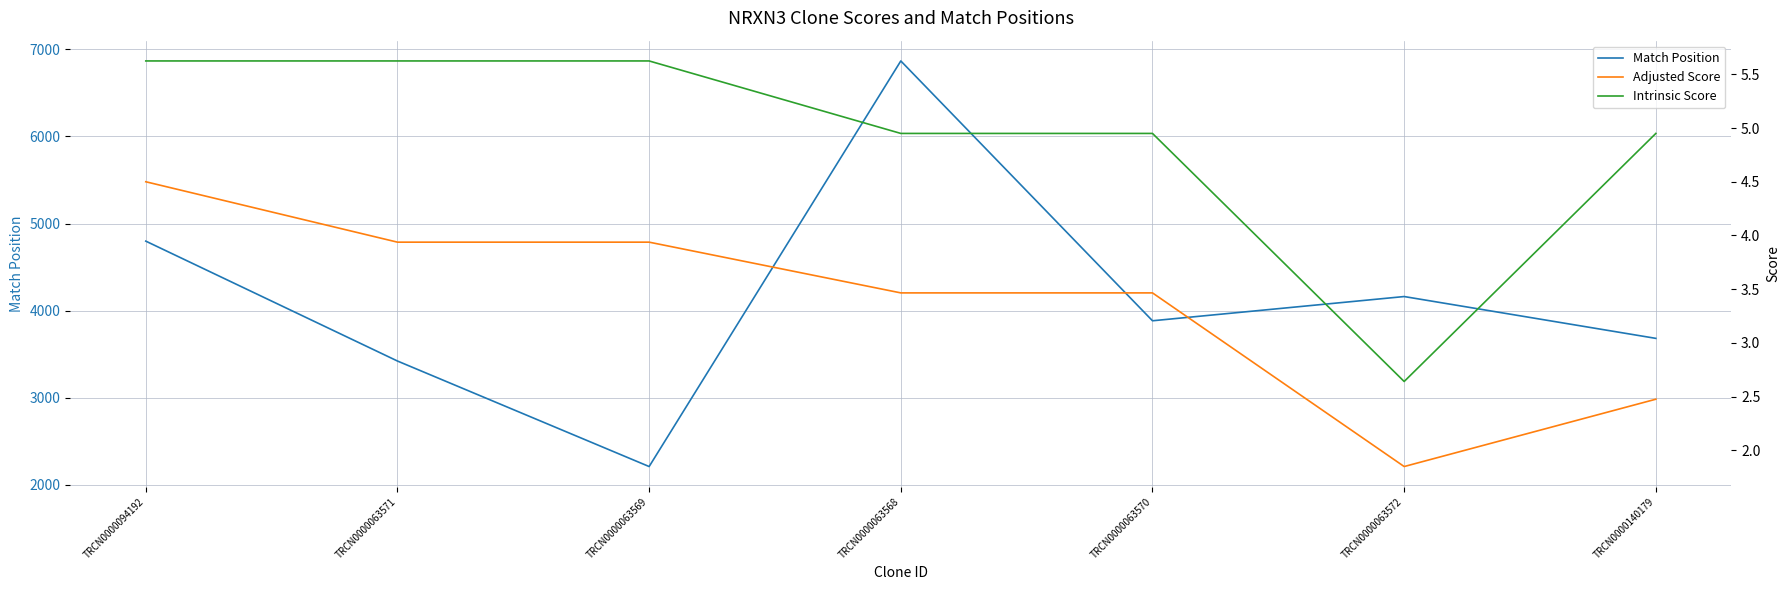

At which category does the chart reach its peak across all series?

TRCN0000063568